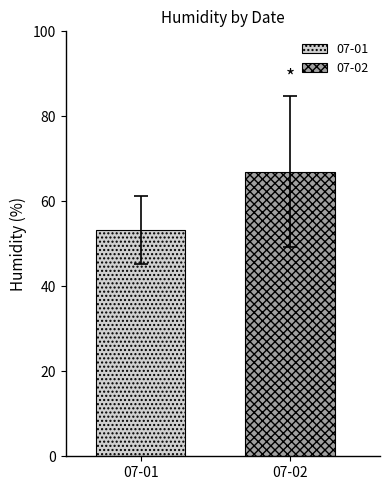

List the series in order of their peak value, lowest first.

07-01, 07-02